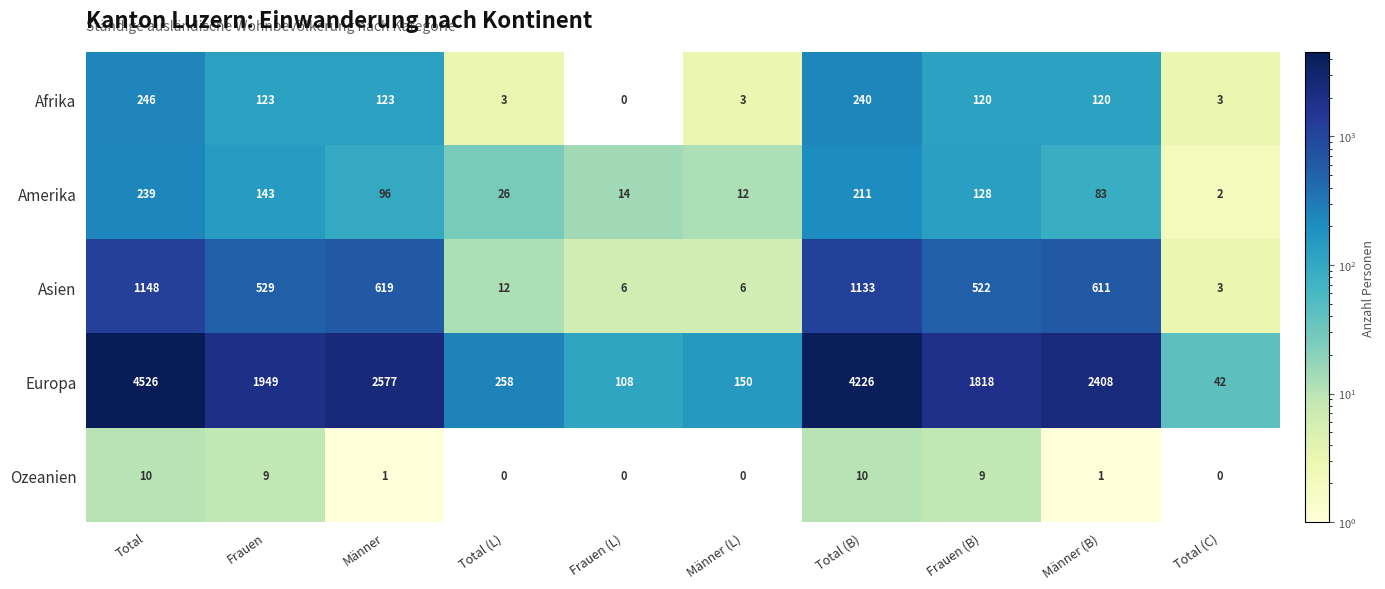

At which category is the sum across all series the highest?

Total